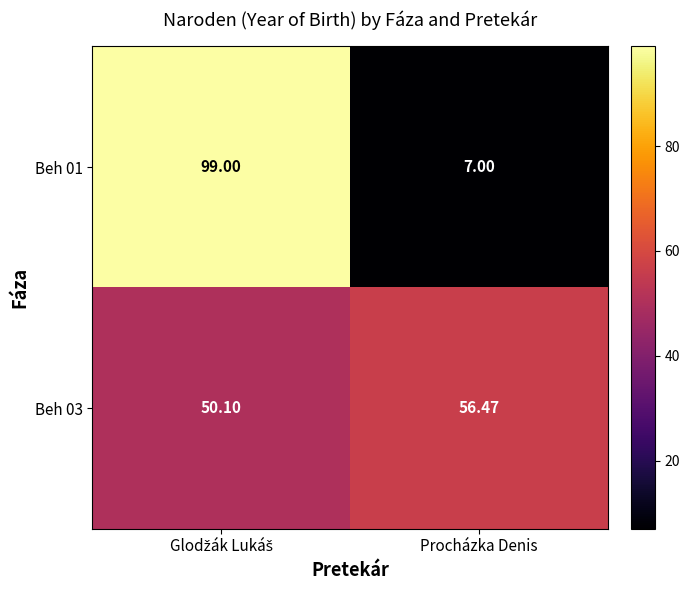

List the series in order of their overall mean, lowest first.

Beh 01, Beh 03